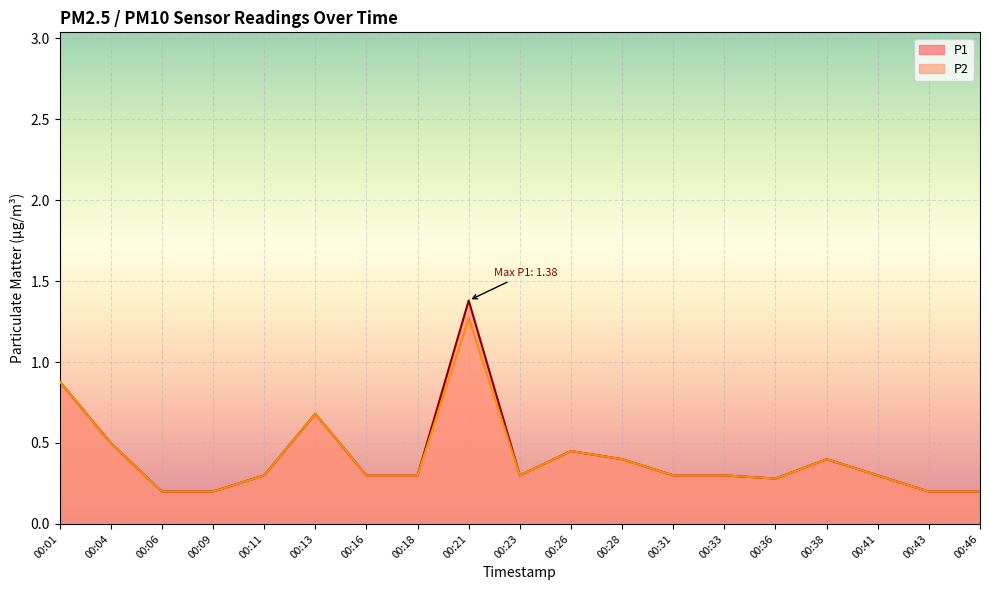

What is the total value across all series at 00:13?

1.4